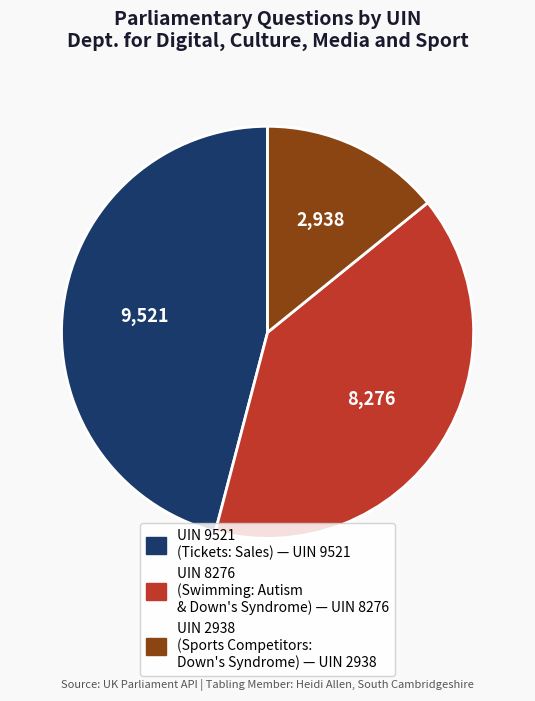

Is there a majority slice in this chart?

No